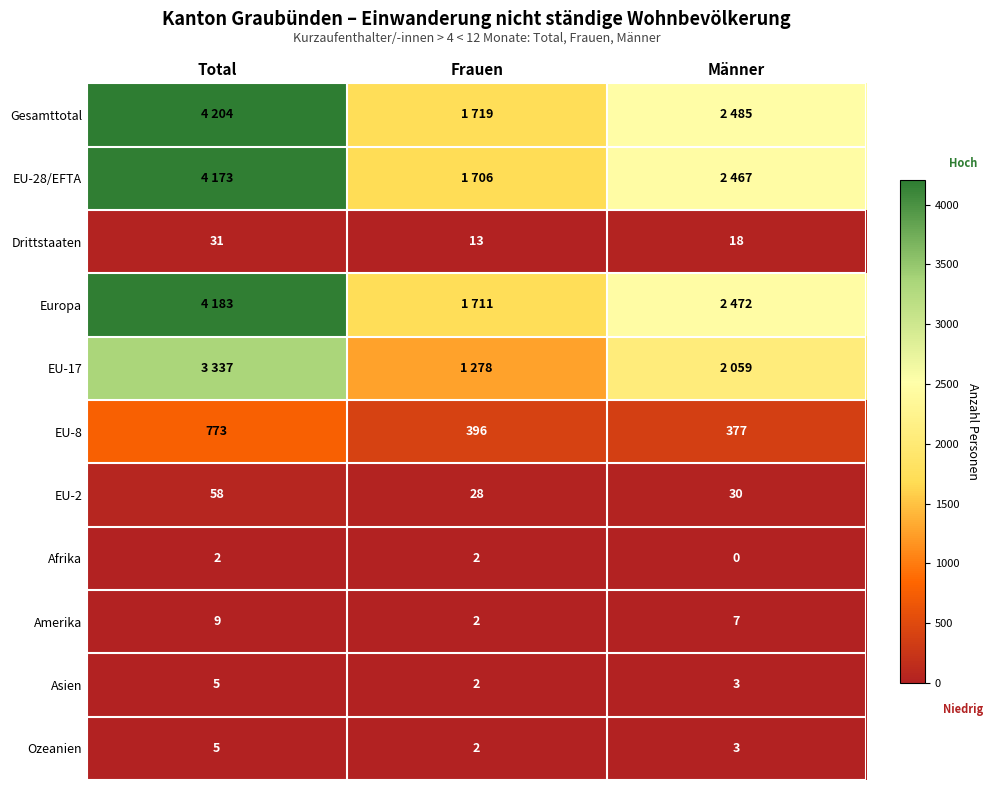

What is the sum of the Ozeanien values at Männer and Frauen?

5